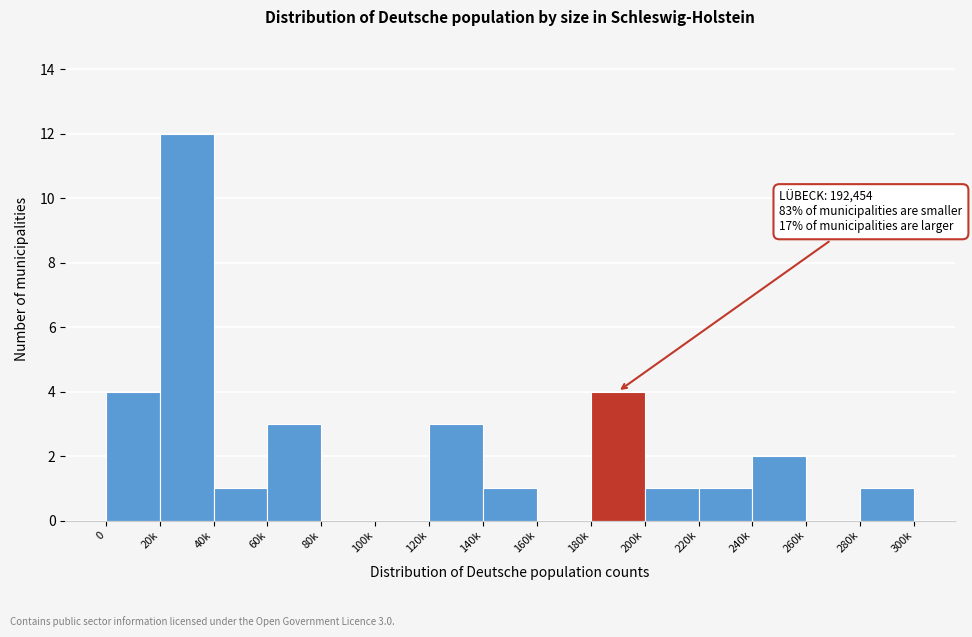

Reading left to right, extract all data points from this chart.

0=4	20k=12	40k=1	60k=3	80k=0	100k=0	120k=3	140k=1	160k=0	180k=4	200k=1	220k=1	240k=2	260k=0	280k=1